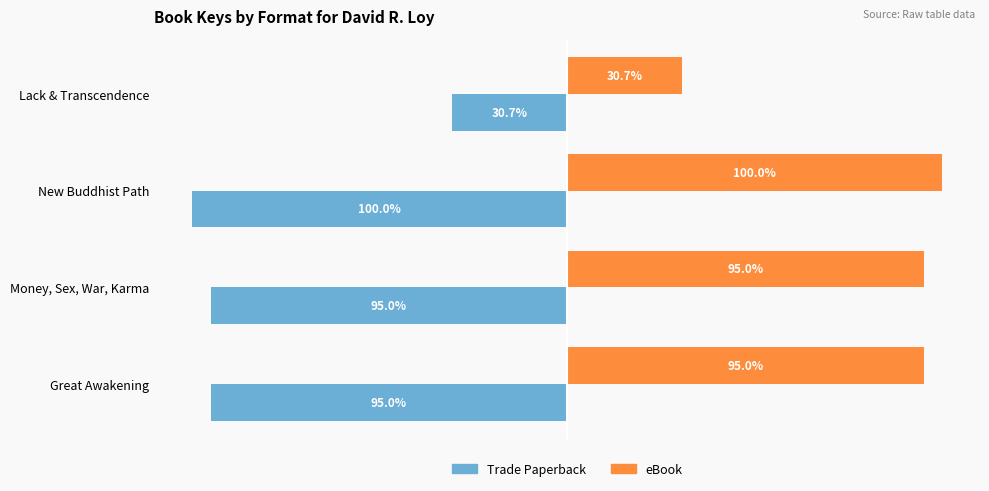

At which label does Trade Paperback reach its minimum?

New Buddhist Path